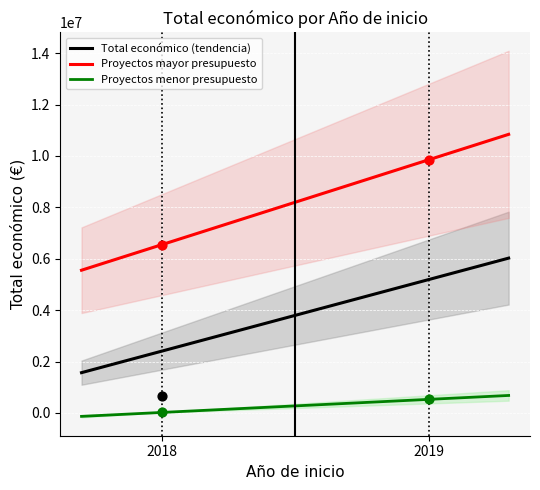

Between 2018 and 2019, which is larger?

2019